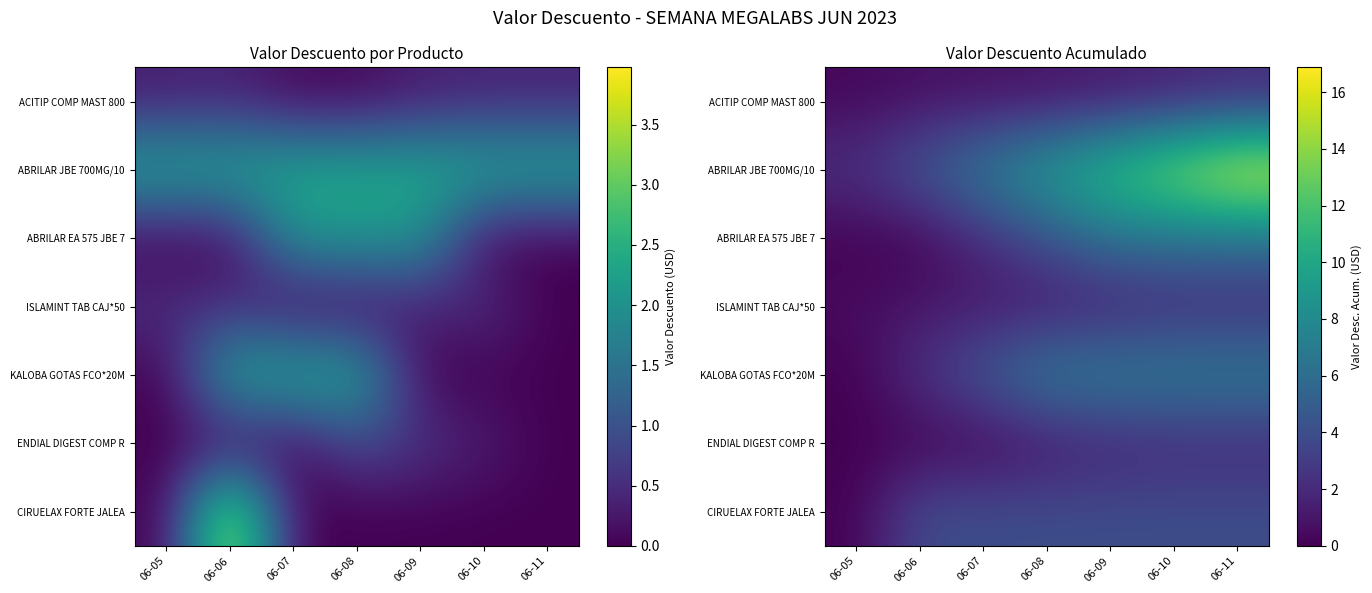

What is the greatest value displayed?

16.9